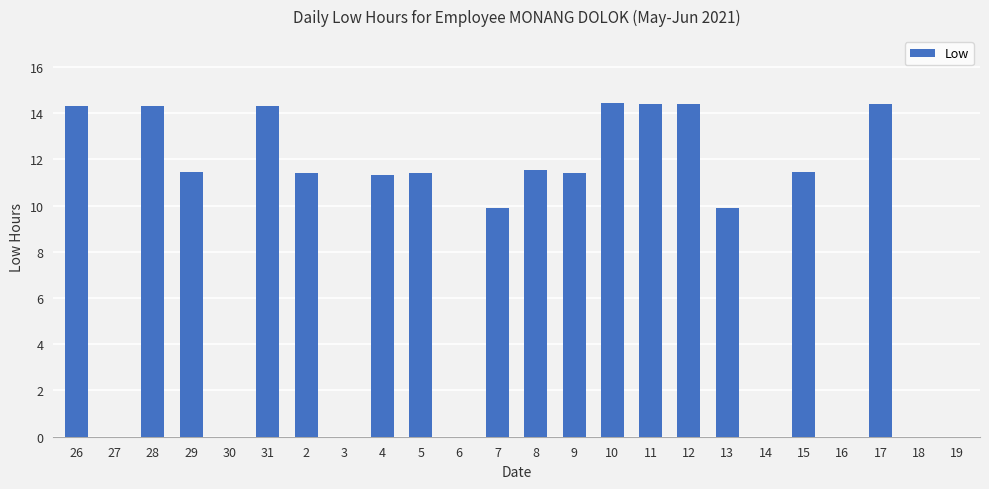

Where does the data first go above 11?

26